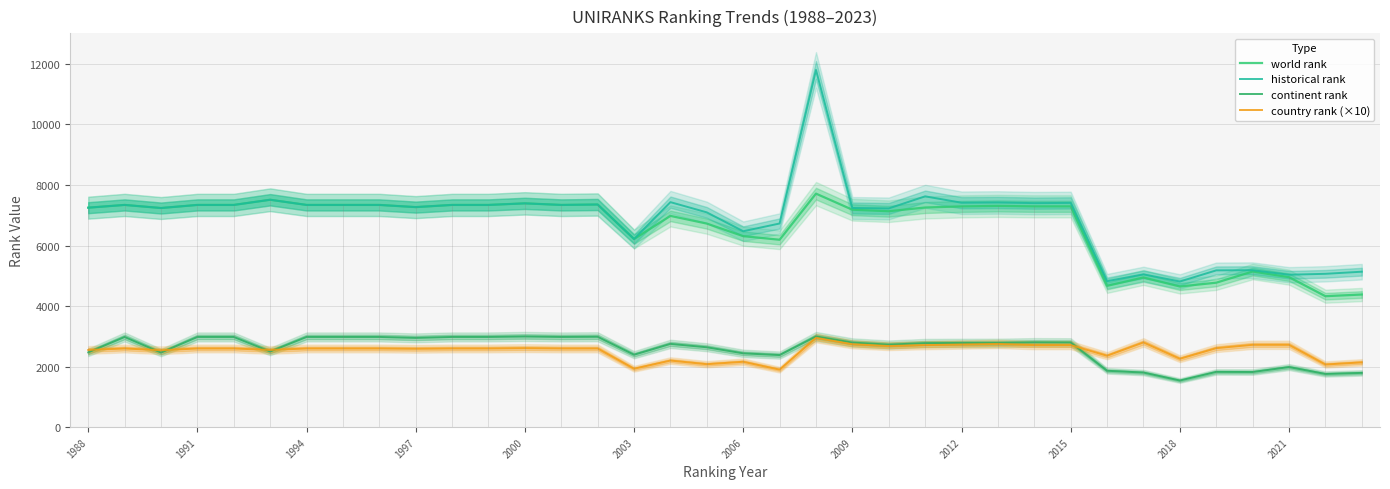

How many categories are shown in the chart?

36